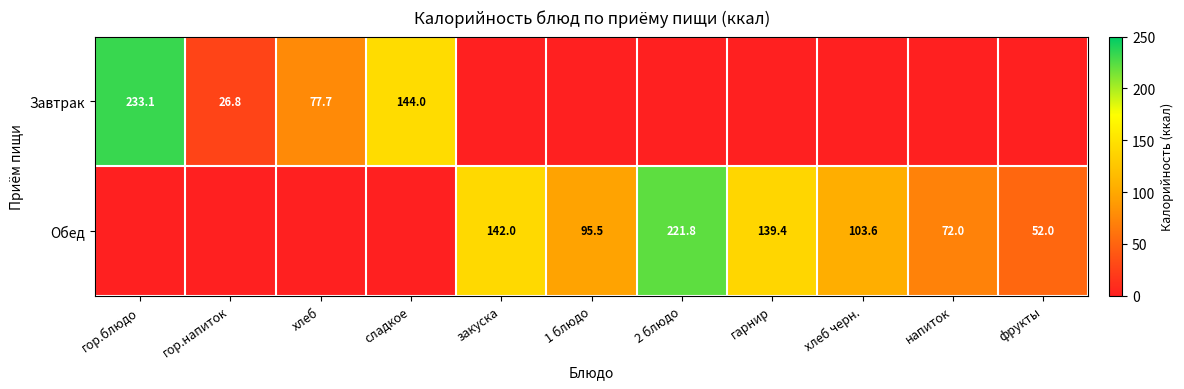

Which label corresponds to the smallest value in the chart?

закуска